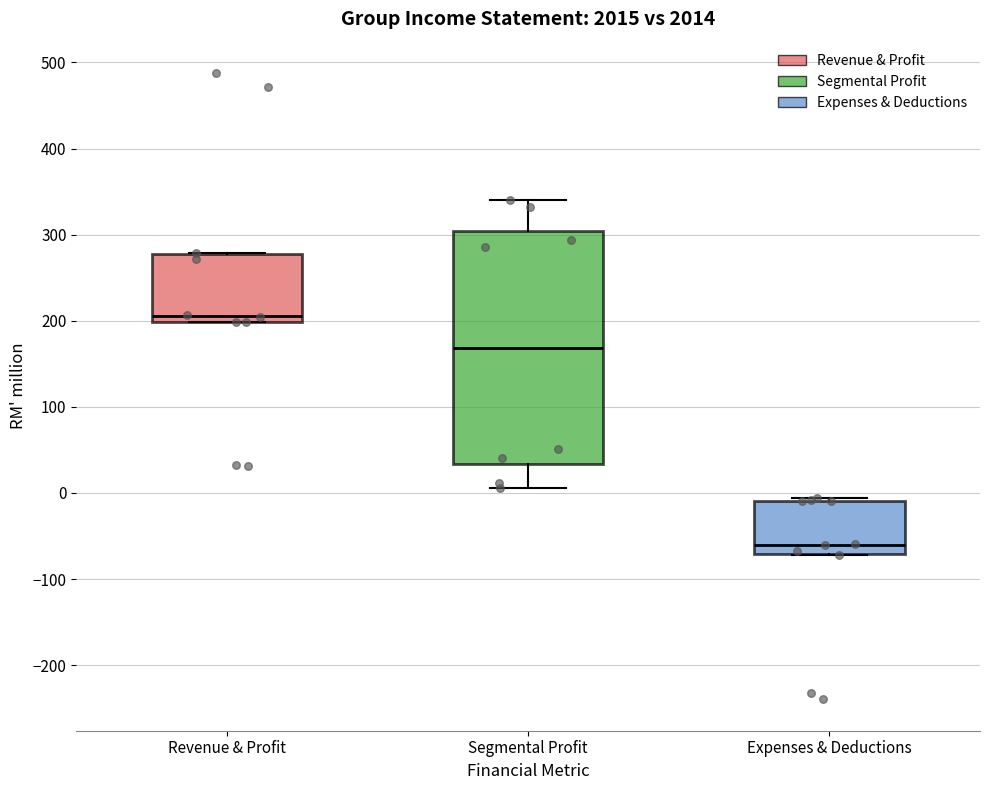

Comparing the boxes themselves (not the whiskers), which one is the tallest?

Segmental Profit